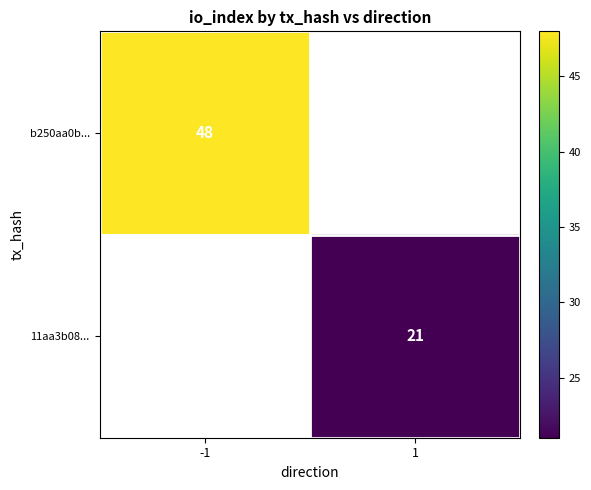

True or false: 11aa3b08... has a value of 11 at 1.

False